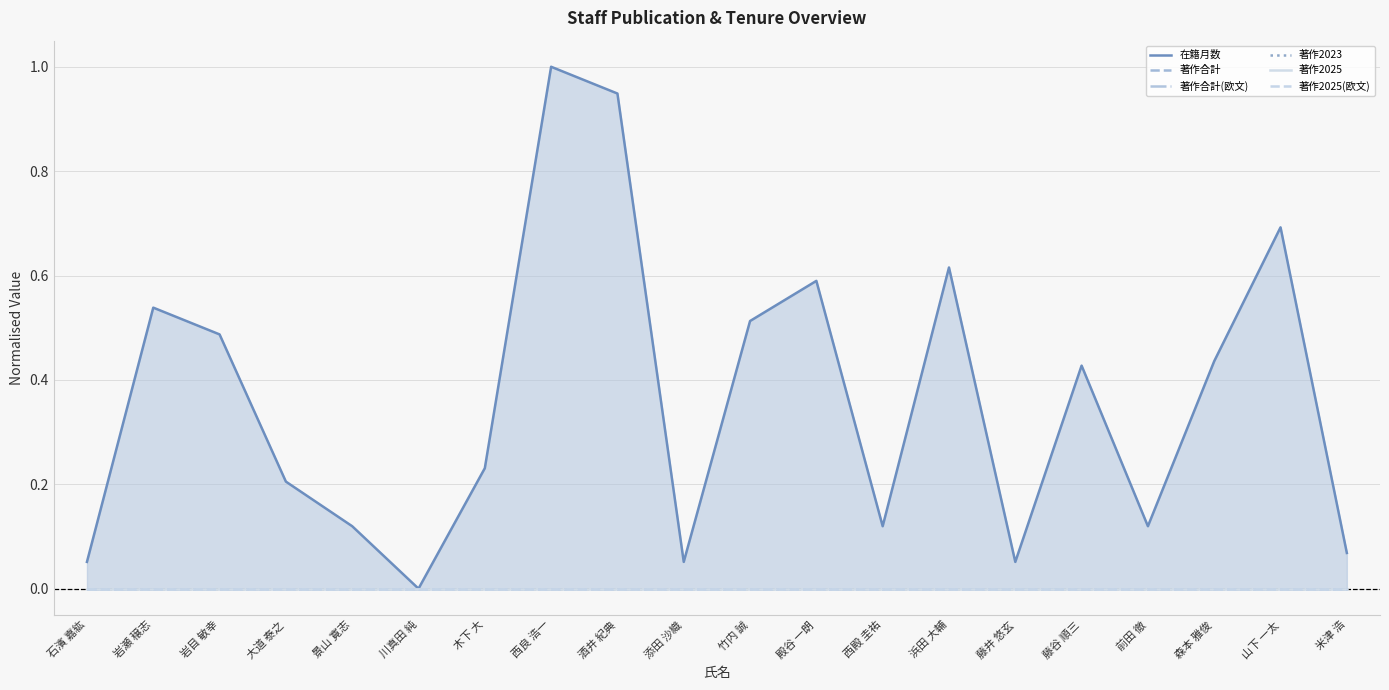

At how many categories does at least one series exceed 0?

19